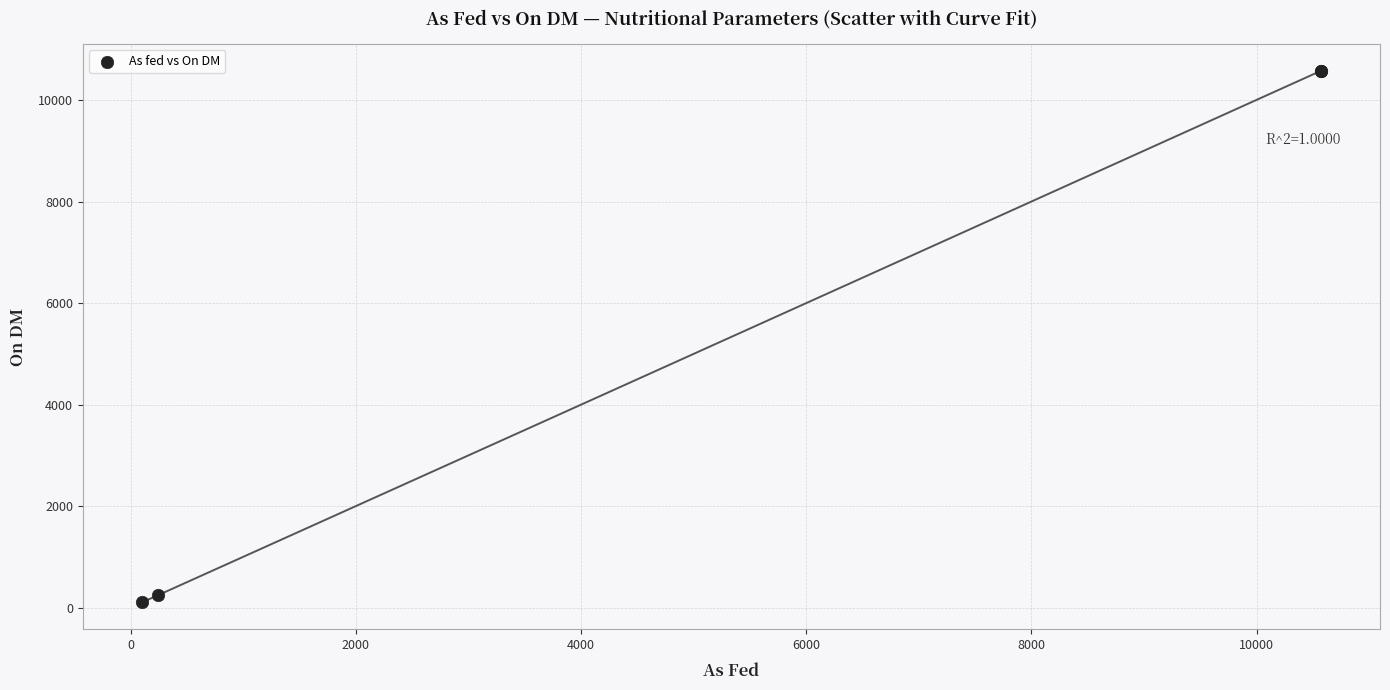

What Y value in the scatter plot is closest to 5341?

243